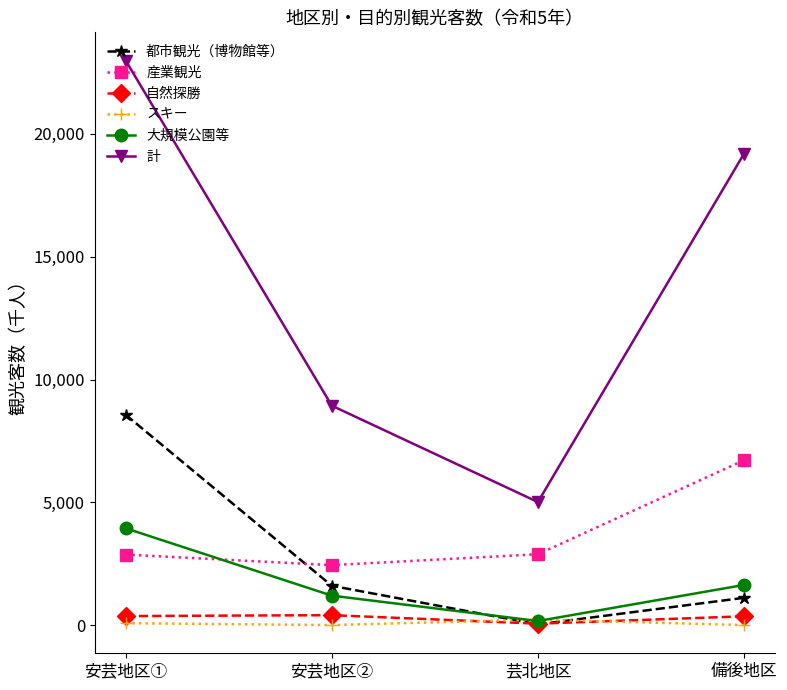

What is the total value across all series at 芸北地区?

8363